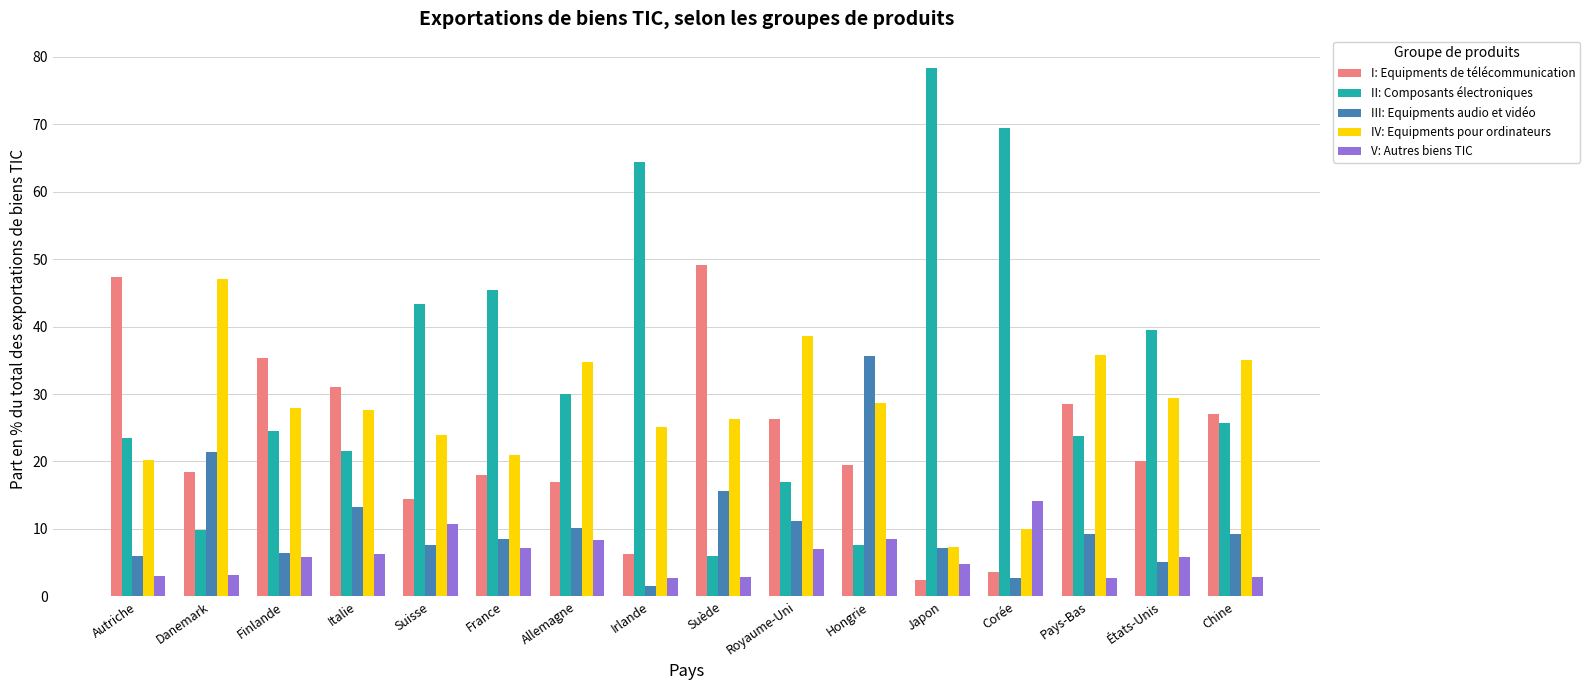

What is the sum of the I: Equipments de télécommunication values at Suède and Irlande?

55.4